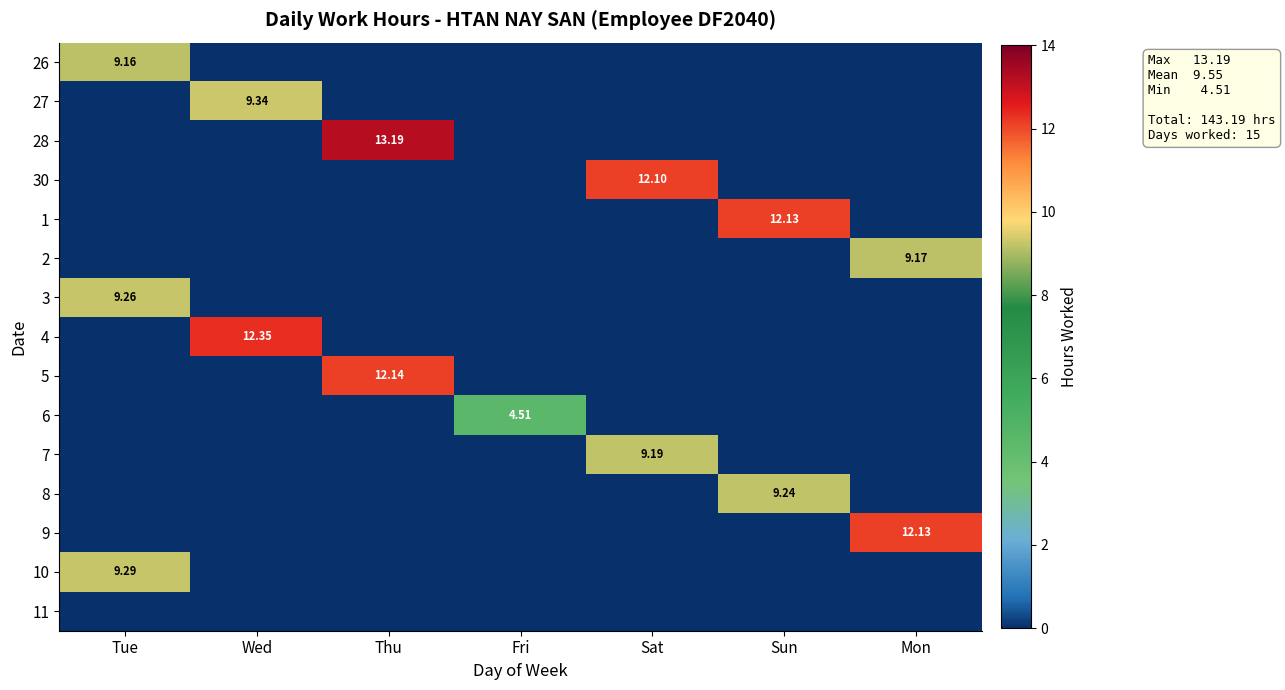

True or false: 30 has a value of -7.5 at Wed.

False